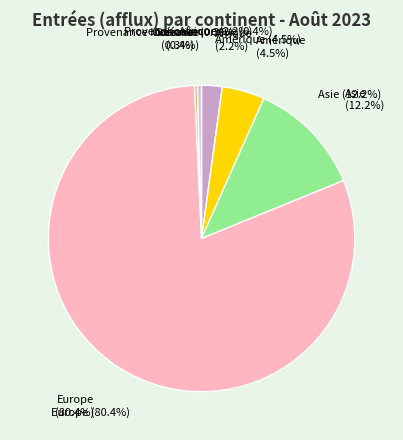

What percentage is the Afrique slice, to the nearest percent?

2%